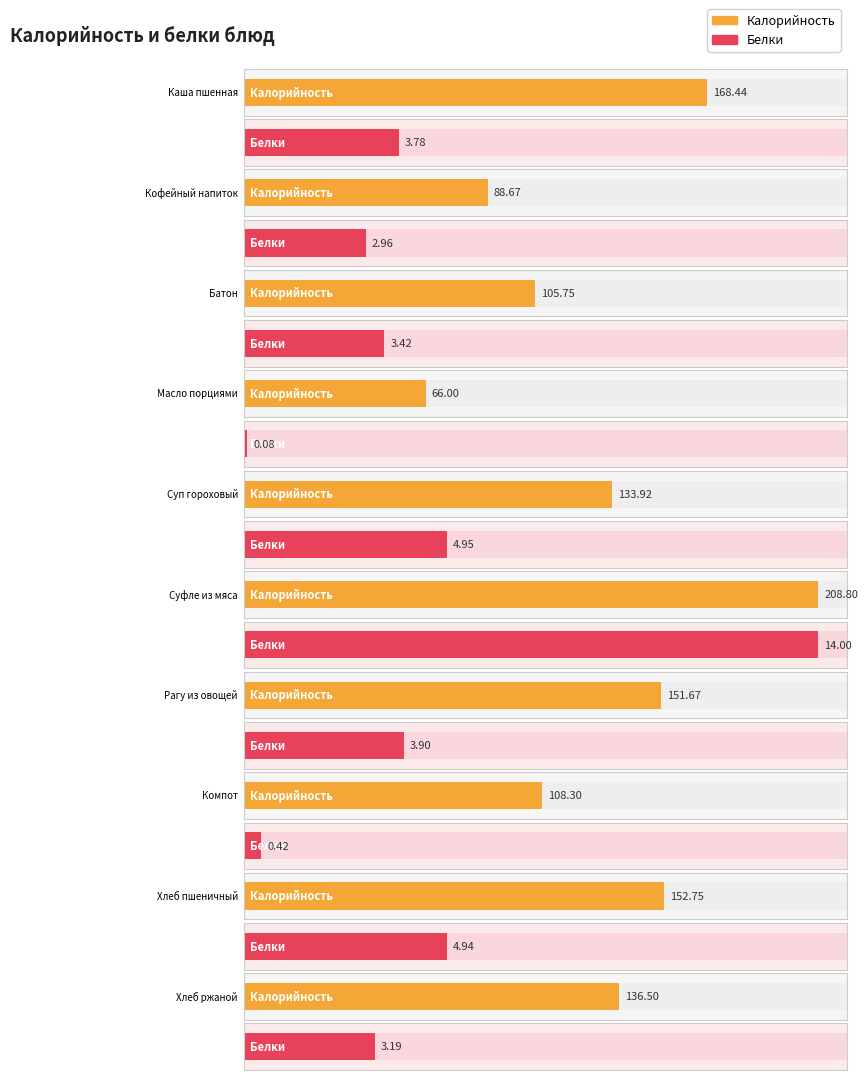

At how many categories does at least one series exceed 207?

1